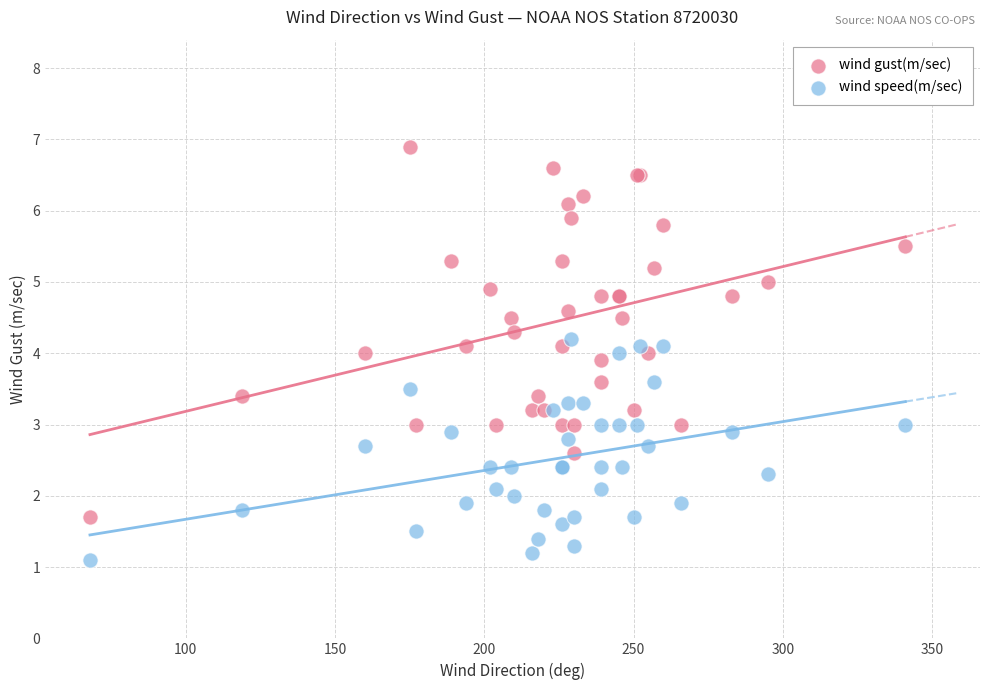

Which series has the widest spread of Y values?

wind gust(m/sec)